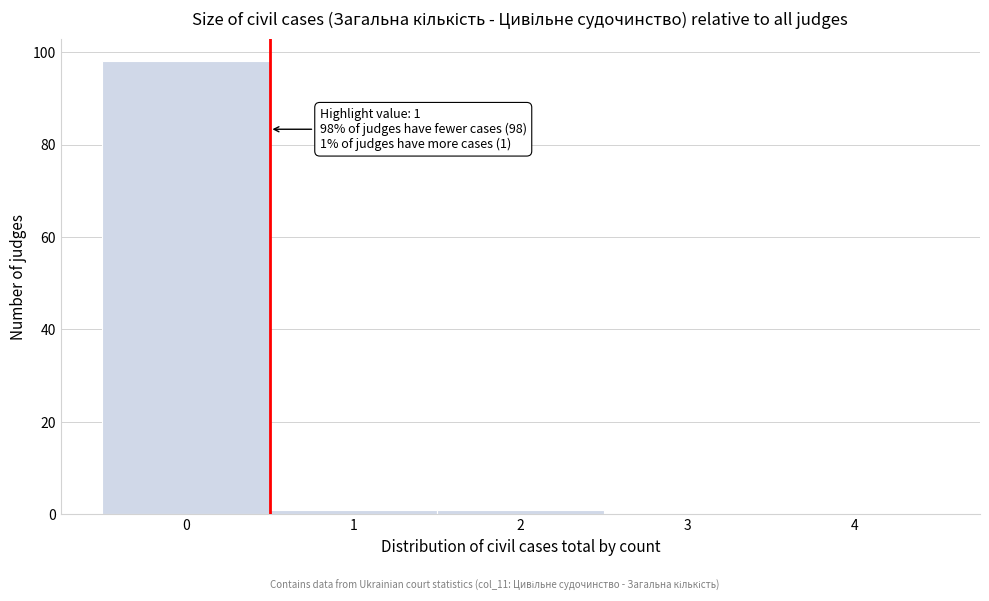

Reading left to right, extract all data points from this chart.

0=98	1=1	2=1	3=0	4=0